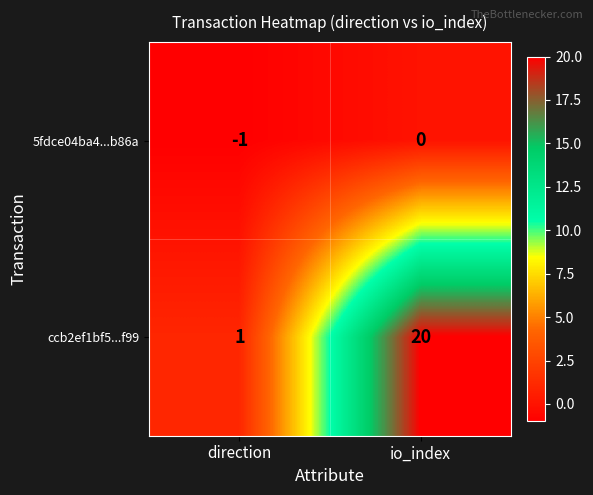

List the series in order of their peak value, highest first.

ccb2ef1bf5...f99, 5fdce04ba4...b86a